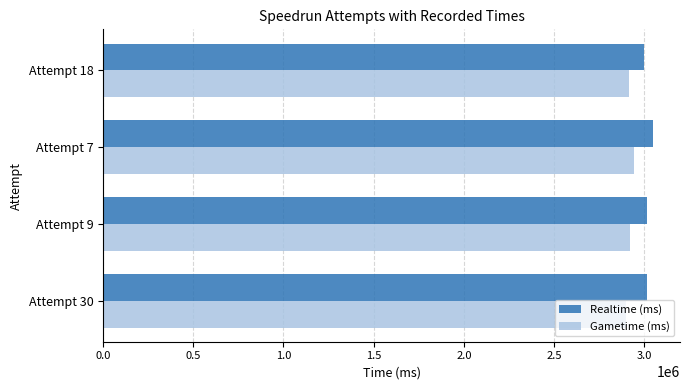

Is the value of Realtime (ms) at Attempt 18 greater than the value of Gametime (ms) at Attempt 18?

Yes